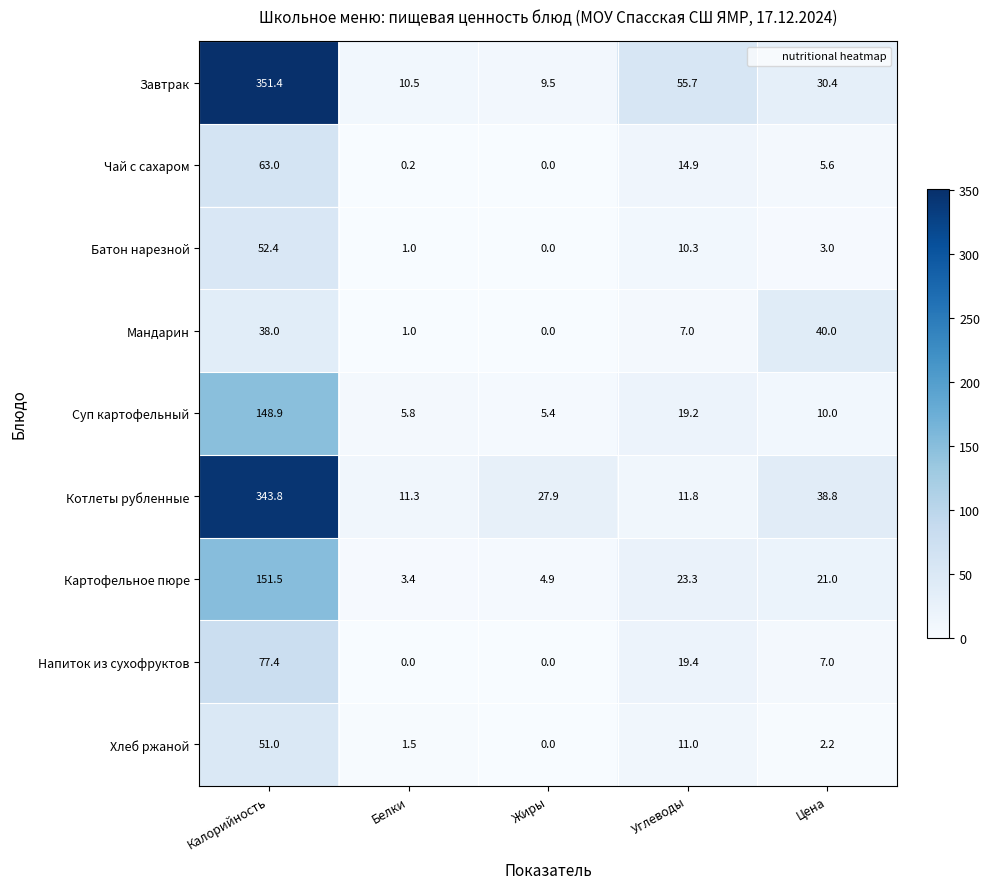

How many distinct data groups are displayed?

9